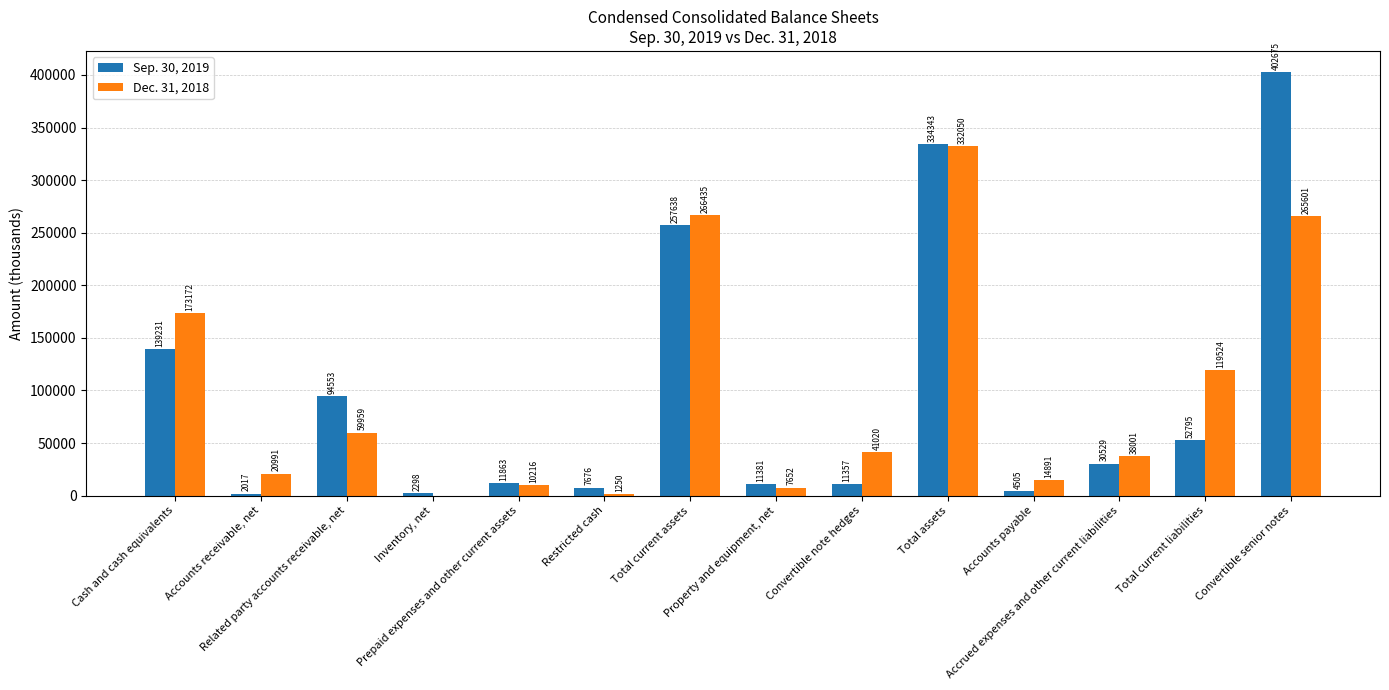

Which category has the highest value across all series?

Convertible senior notes